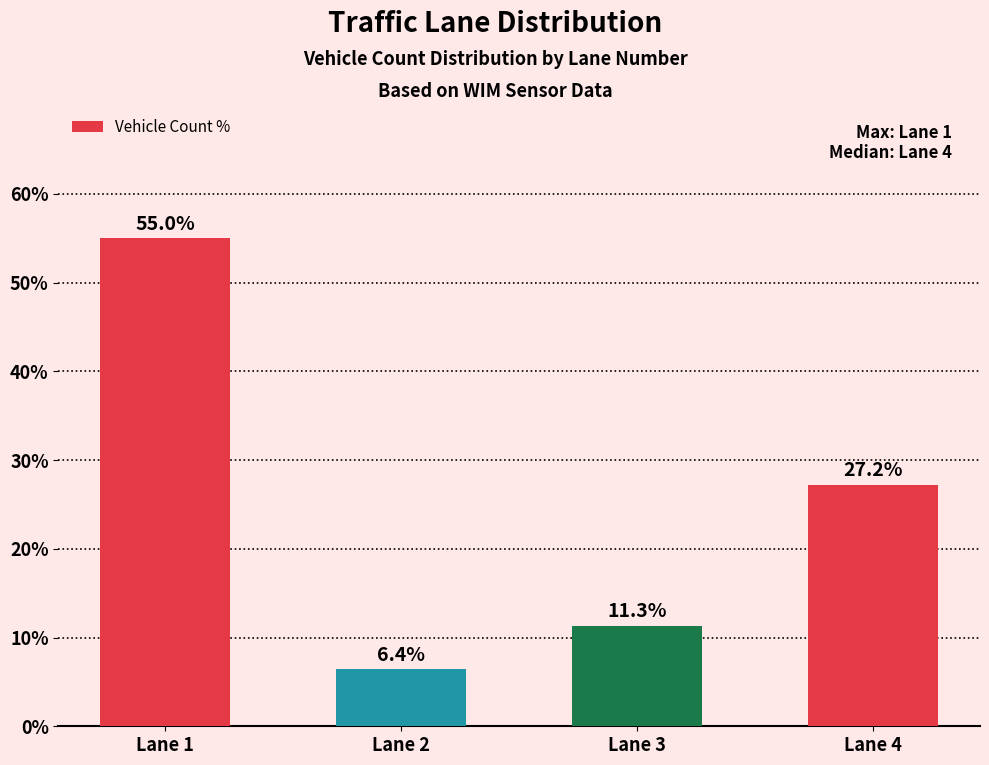

What is the value of the 4th bar from the left?

27.2